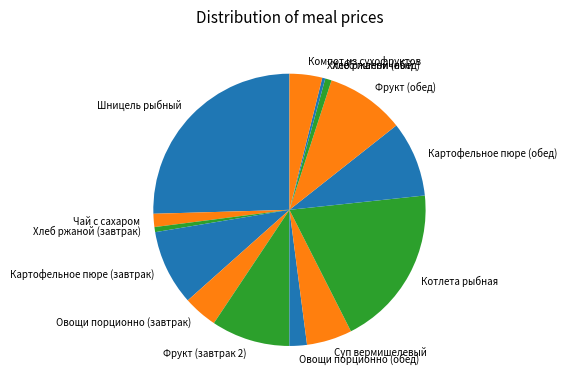

How many slices are in this pie chart?

14